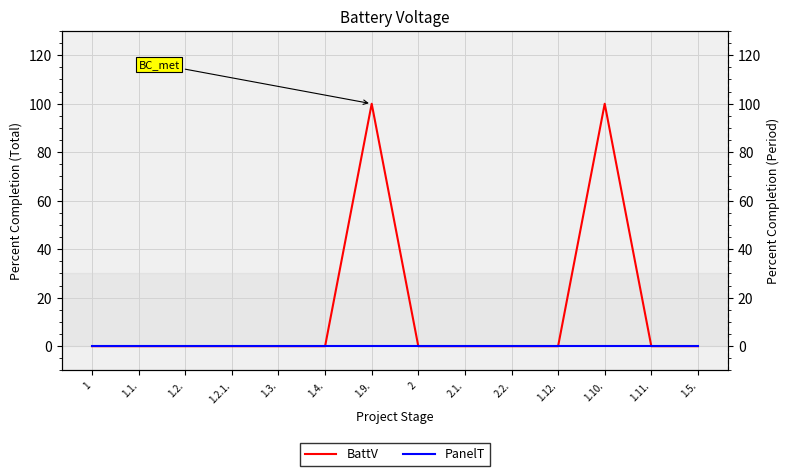

Is it true that BattV equals 0 at 1.4.?

True